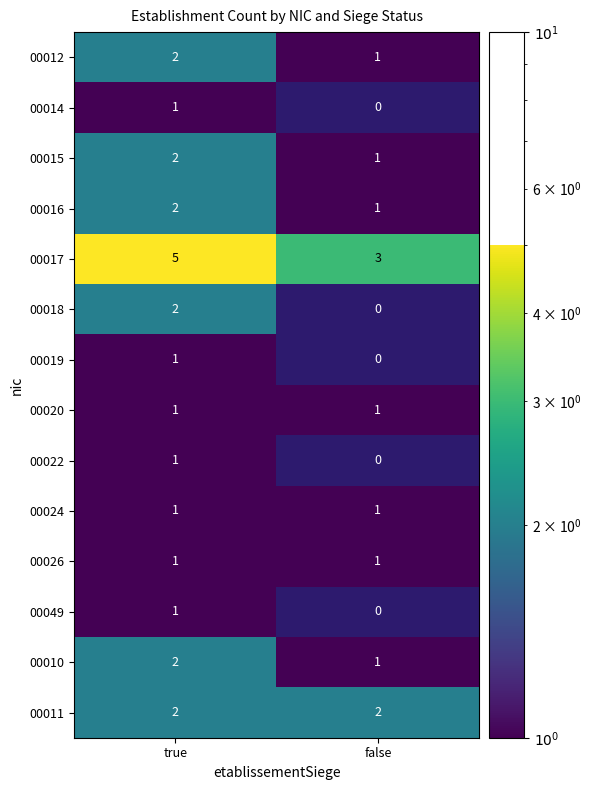

The 00010 series shows 1 at true. True or false?

False